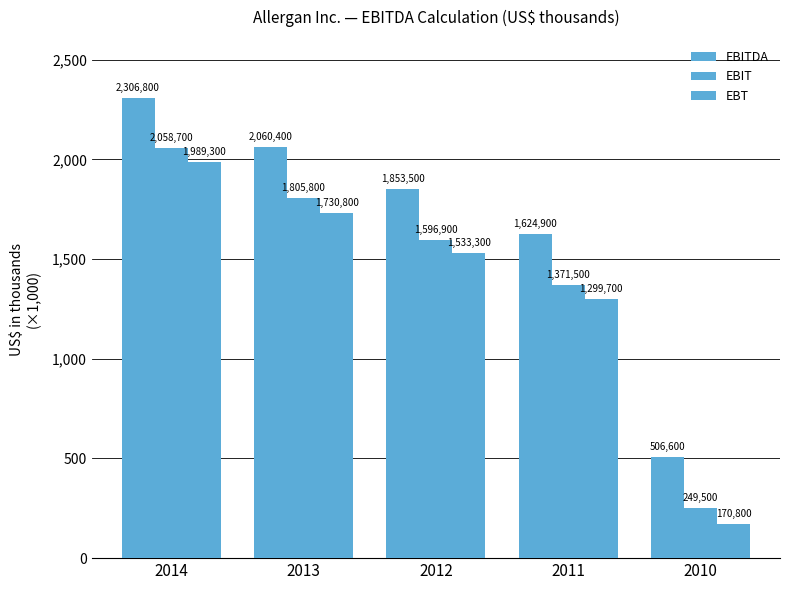

Rank the series at 2013 from highest to lowest value.

EBITDA, EBIT, EBT